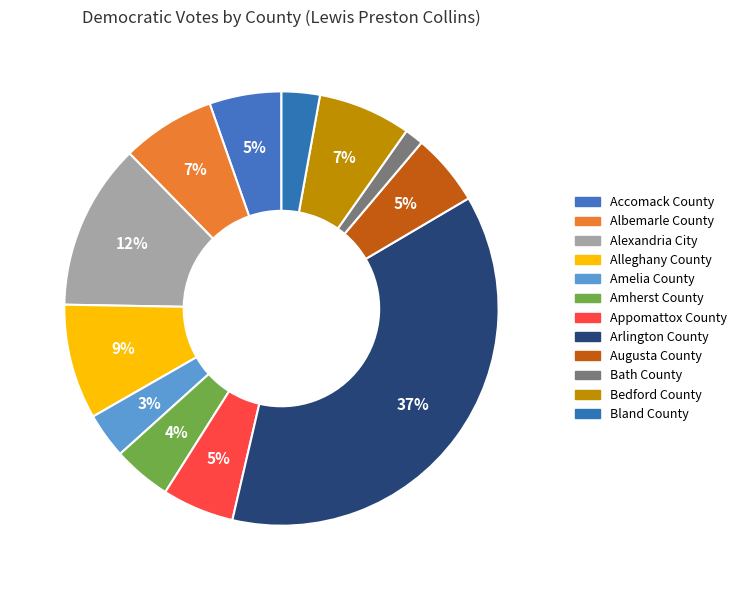

How many slices are in this pie chart?

12